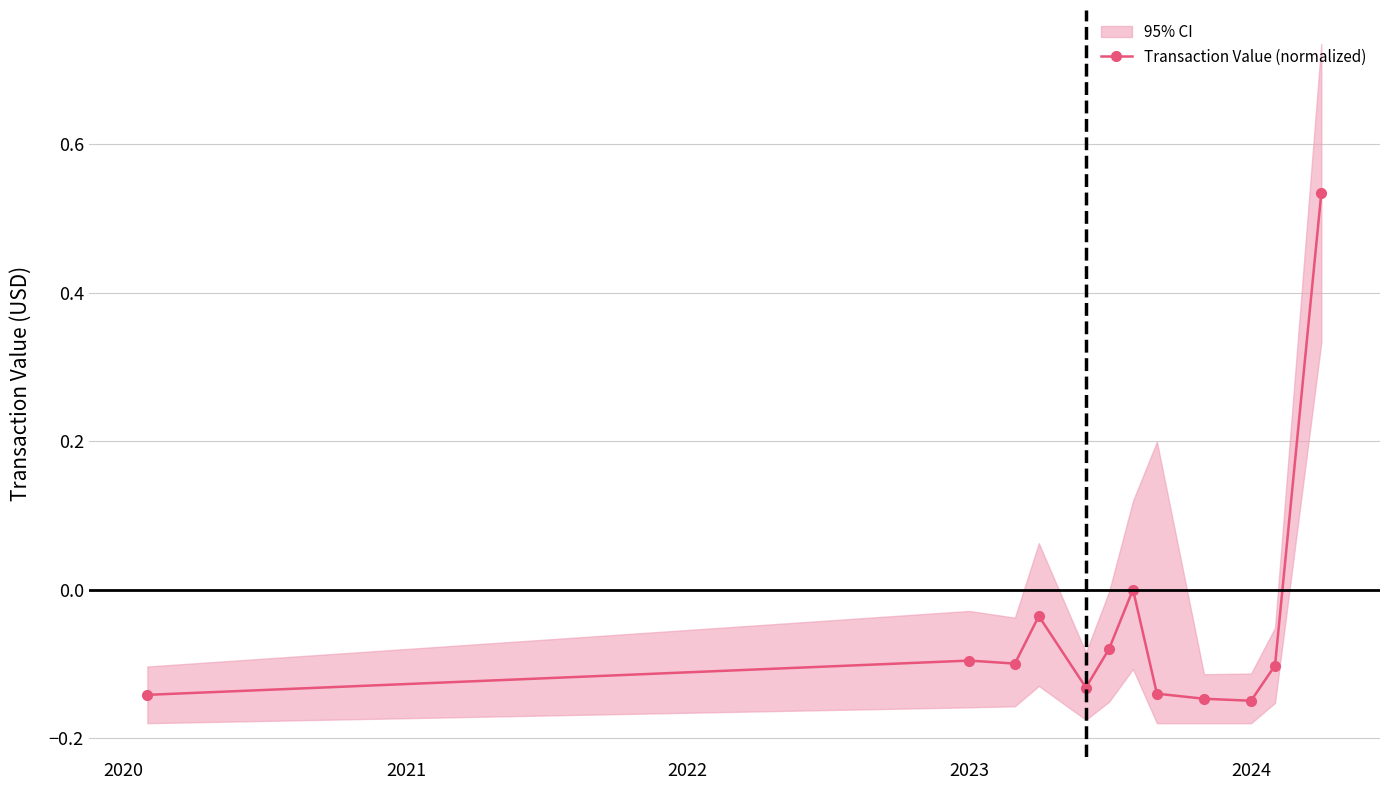

Does the chart display data point markers on the line(s)?

Yes